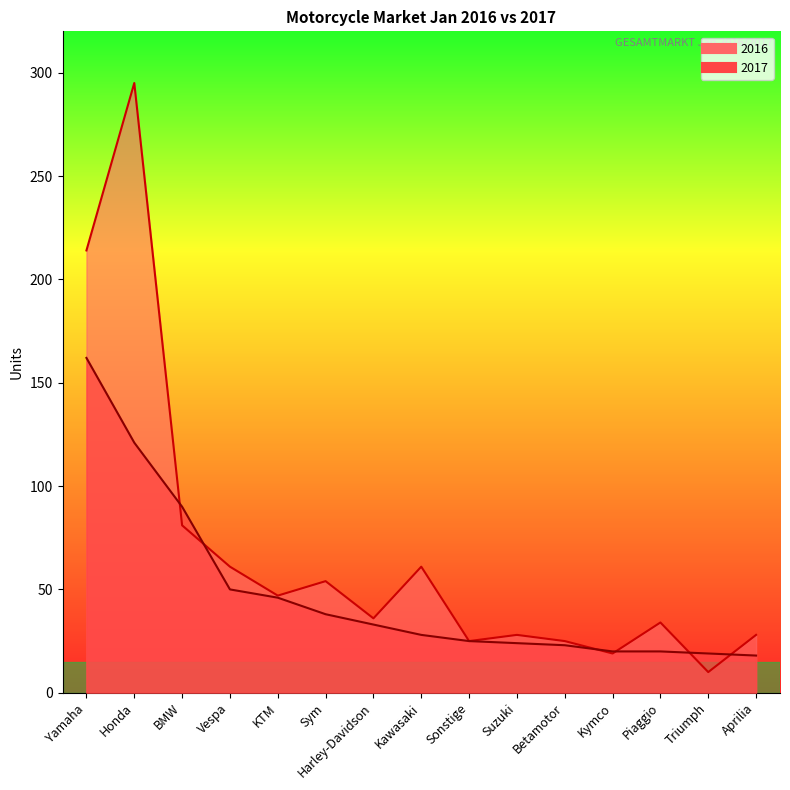

What is the sum of the 2017 values at Piaggio and Sym?

58